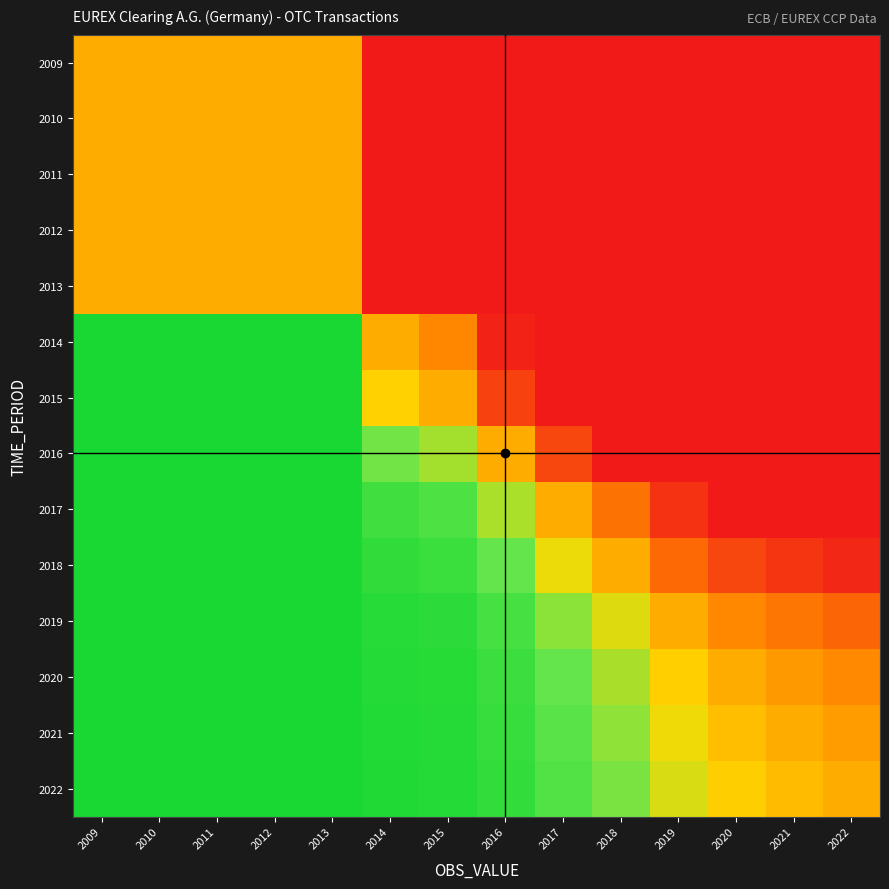

Reading left to right, list all the values displayed in this chart.

2009: 2009=0.5	2010=0.5	2011=0.5	2012=0.5	2013=0.5	2014=0.0	2015=0.0	2016=0.0	2017=0.0	2018=0.0	2019=0.0	2020=0.0	2021=0.0	2022=0.0
2010: 2009=0.5	2010=0.5	2011=0.5	2012=0.5	2013=0.5	2014=0.0	2015=0.0	2016=0.0	2017=0.0	2018=0.0	2019=0.0	2020=0.0	2021=0.0	2022=0.0
2011: 2009=0.5	2010=0.5	2011=0.5	2012=0.5	2013=0.5	2014=0.0	2015=0.0	2016=0.0	2017=0.0	2018=0.0	2019=0.0	2020=0.0	2021=0.0	2022=0.0
2012: 2009=0.5	2010=0.5	2011=0.5	2012=0.5	2013=0.5	2014=0.0	2015=0.0	2016=0.0	2017=0.0	2018=0.0	2019=0.0	2020=0.0	2021=0.0	2022=0.0
2013: 2009=0.5	2010=0.5	2011=0.5	2012=0.5	2013=0.5	2014=0.0	2015=0.0	2016=0.0	2017=0.0	2018=0.0	2019=0.0	2020=0.0	2021=0.0	2022=0.0
2014: 2009=1.0	2010=1.0	2011=1.0	2012=1.0	2013=1.0	2014=0.5	2015=0.4	2016=0.2	2017=0.1	2018=0.1	2019=0.0	2020=0.0	2021=0.0	2022=0.0
2015: 2009=1.0	2010=1.0	2011=1.0	2012=1.0	2013=1.0	2014=0.6	2015=0.5	2016=0.3	2017=0.1	2018=0.1	2019=0.1	2020=0.0	2021=0.0	2022=0.0
2016: 2009=1.0	2010=1.0	2011=1.0	2012=1.0	2013=1.0	2014=0.8	2015=0.7	2016=0.5	2017=0.3	2018=0.2	2019=0.1	2020=0.1	2021=0.1	2022=0.1
2017: 2009=1.0	2010=1.0	2011=1.0	2012=1.0	2013=1.0	2014=0.9	2015=0.9	2016=0.7	2017=0.5	2018=0.4	2019=0.2	2020=0.2	2021=0.2	2022=0.2
2018: 2009=1.0	2010=1.0	2011=1.0	2012=1.0	2013=1.0	2014=0.9	2015=0.9	2016=0.8	2017=0.6	2018=0.5	2019=0.4	2020=0.3	2021=0.3	2022=0.2
2019: 2009=1.0	2010=1.0	2011=1.0	2012=1.0	2013=1.0	2014=1.0	2015=0.9	2016=0.9	2017=0.8	2018=0.6	2019=0.5	2020=0.4	2021=0.4	2022=0.3
2020: 2009=1.0	2010=1.0	2011=1.0	2012=1.0	2013=1.0	2014=1.0	2015=1.0	2016=0.9	2017=0.8	2018=0.7	2019=0.6	2020=0.5	2021=0.5	2022=0.4
2021: 2009=1.0	2010=1.0	2011=1.0	2012=1.0	2013=1.0	2014=1.0	2015=1.0	2016=0.9	2017=0.8	2018=0.7	2019=0.6	2020=0.5	2021=0.5	2022=0.5
2022: 2009=1.0	2010=1.0	2011=1.0	2012=1.0	2013=1.0	2014=1.0	2015=1.0	2016=0.9	2017=0.8	2018=0.8	2019=0.7	2020=0.6	2021=0.5	2022=0.5